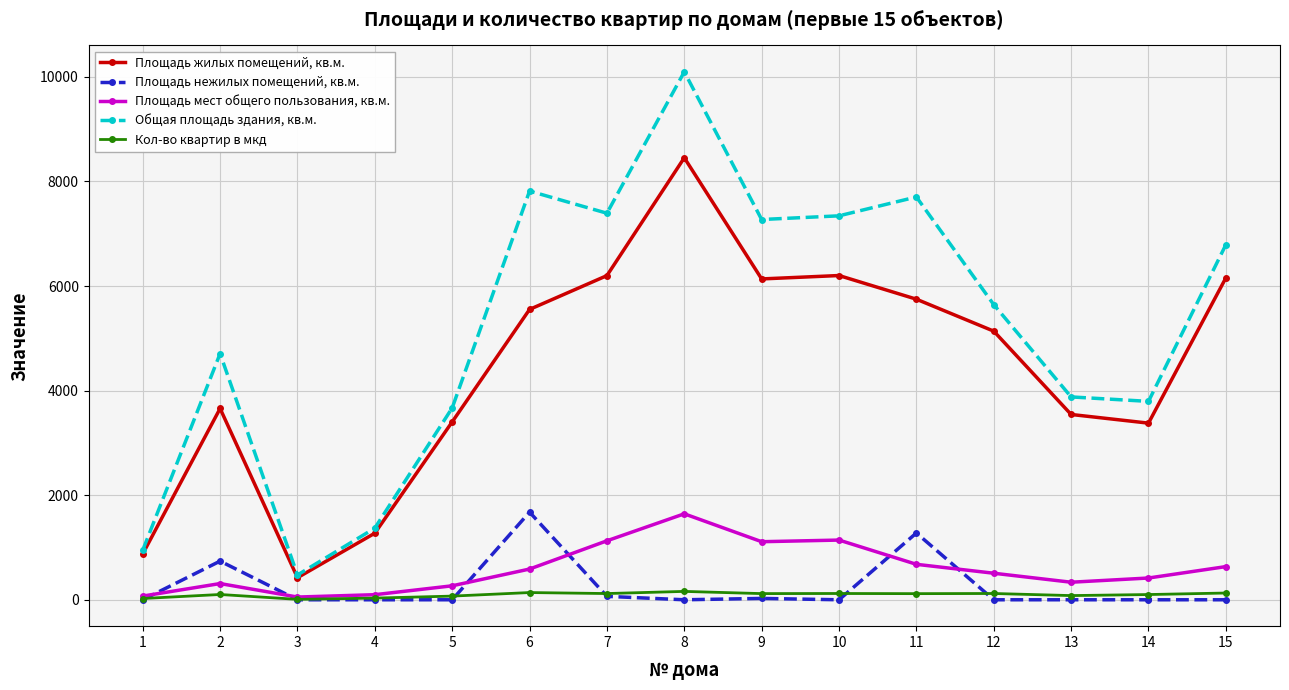

True or false: Кол-во квартир в мкд has more than 0 points higher than both neighbors.

True